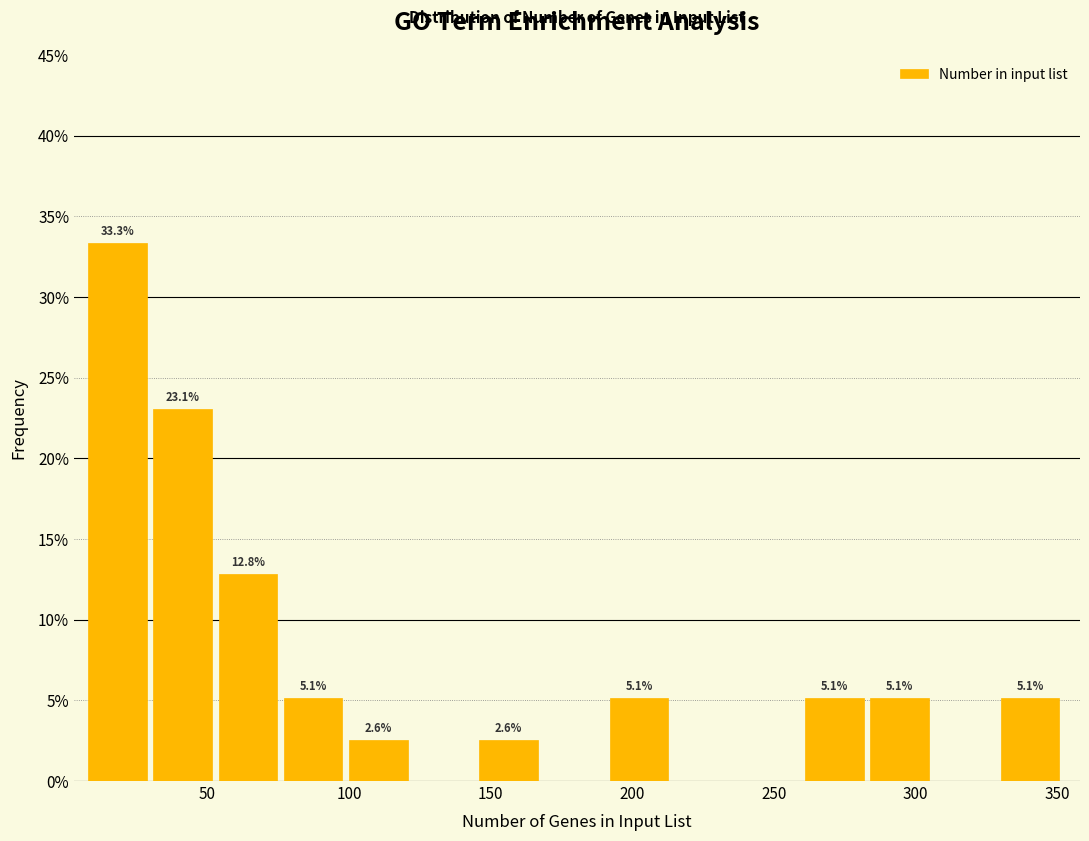

Over which range of the x-axis is the bar tallest?

8 to 31